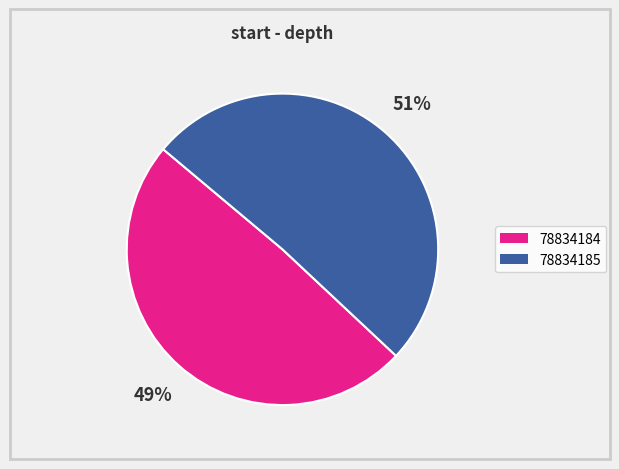

What is the ratio of the value at 78834185 to the value at 78834184?

1.0